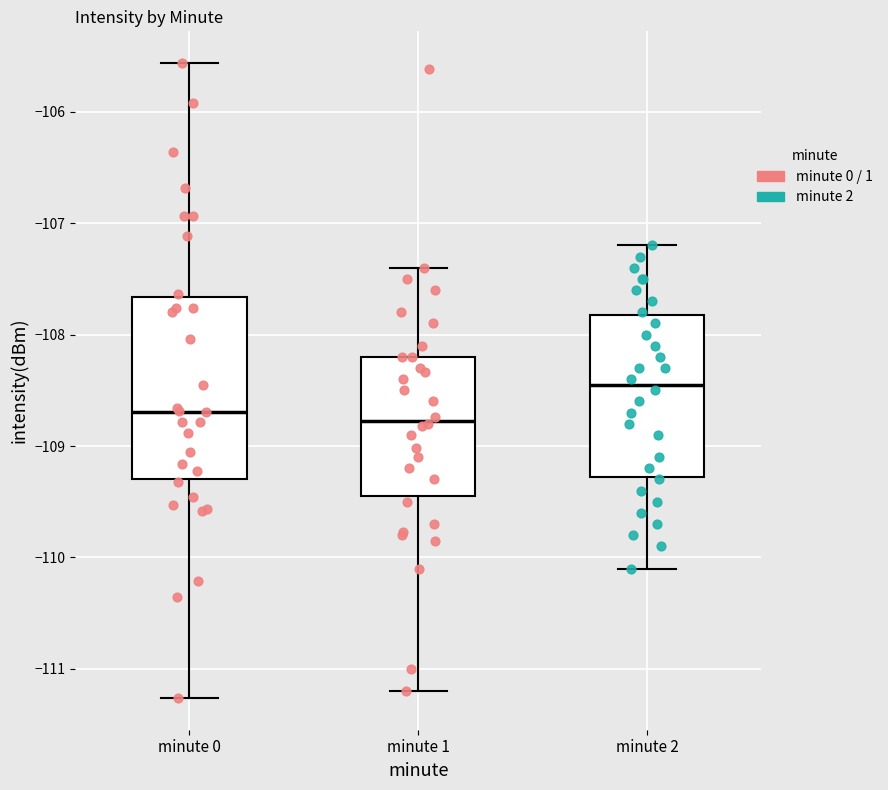

Reading left to right, transcribe this box plot: for each box, give where its median line is, the range the box spans, and where its two whiskers end, as read against the y-axis. The values are not printed on the chart, so give them approximately, as read against the axis.

minute 0: median -108.7, box -109.3 to -107.7, whiskers -111.3 to -105.6
minute 1: median -108.8, box -109.4 to -108.2, whiskers -111.2 to -107.4
minute 2: median -108.4, box -109.3 to -107.8, whiskers -110.1 to -107.2